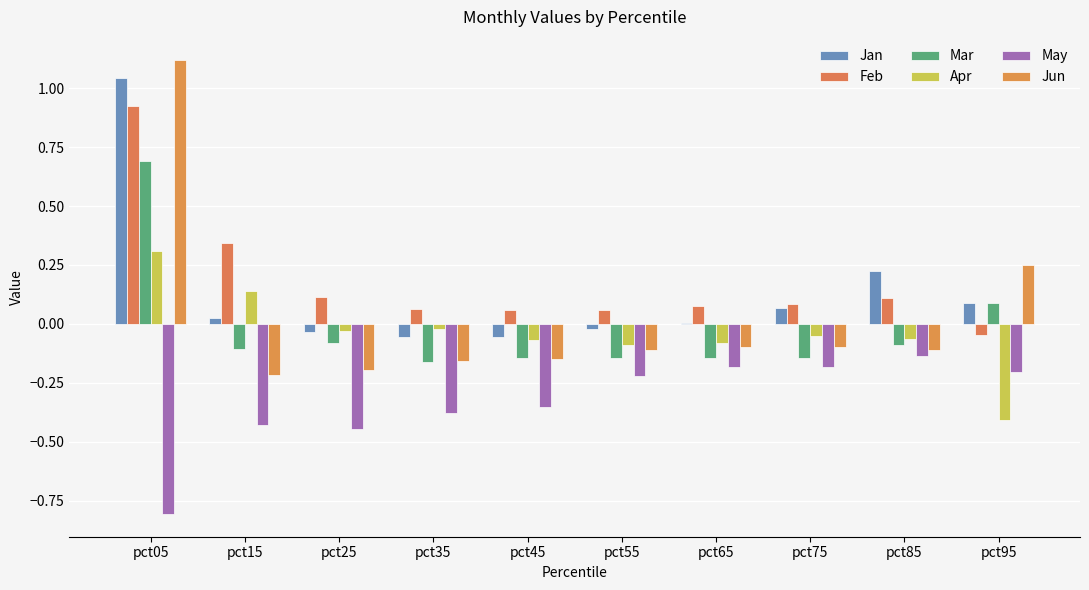

List the labels in order of May value, smallest first.

pct05, pct25, pct15, pct35, pct45, pct55, pct95, pct75, pct65, pct85